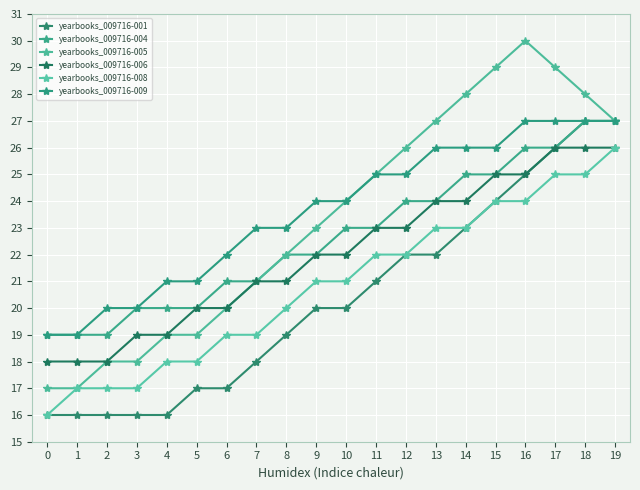

Does the chart have visible grid lines?

Yes